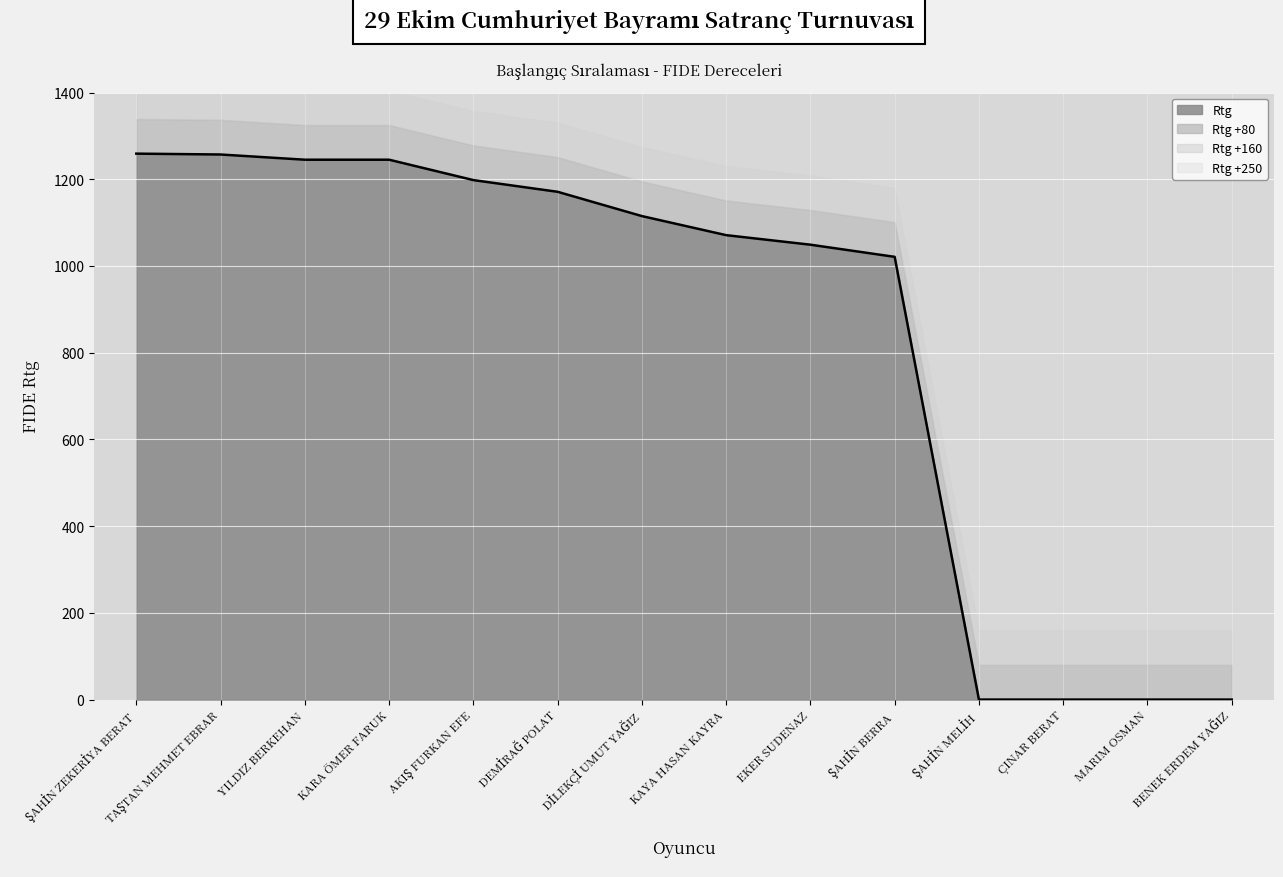

How many positive values are there?

10